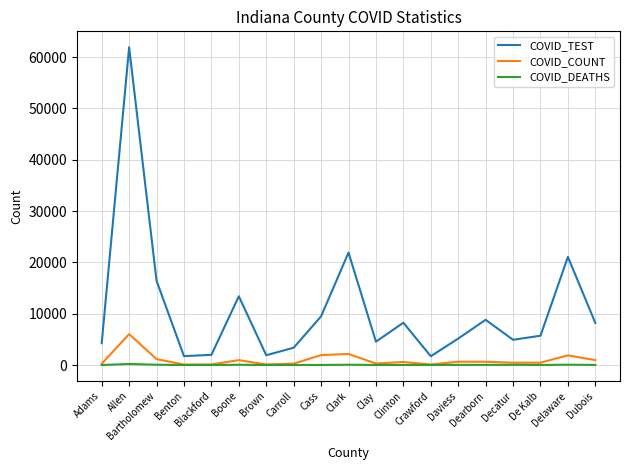

True or false: COVID_COUNT and COVID_TEST cross at least once.

False